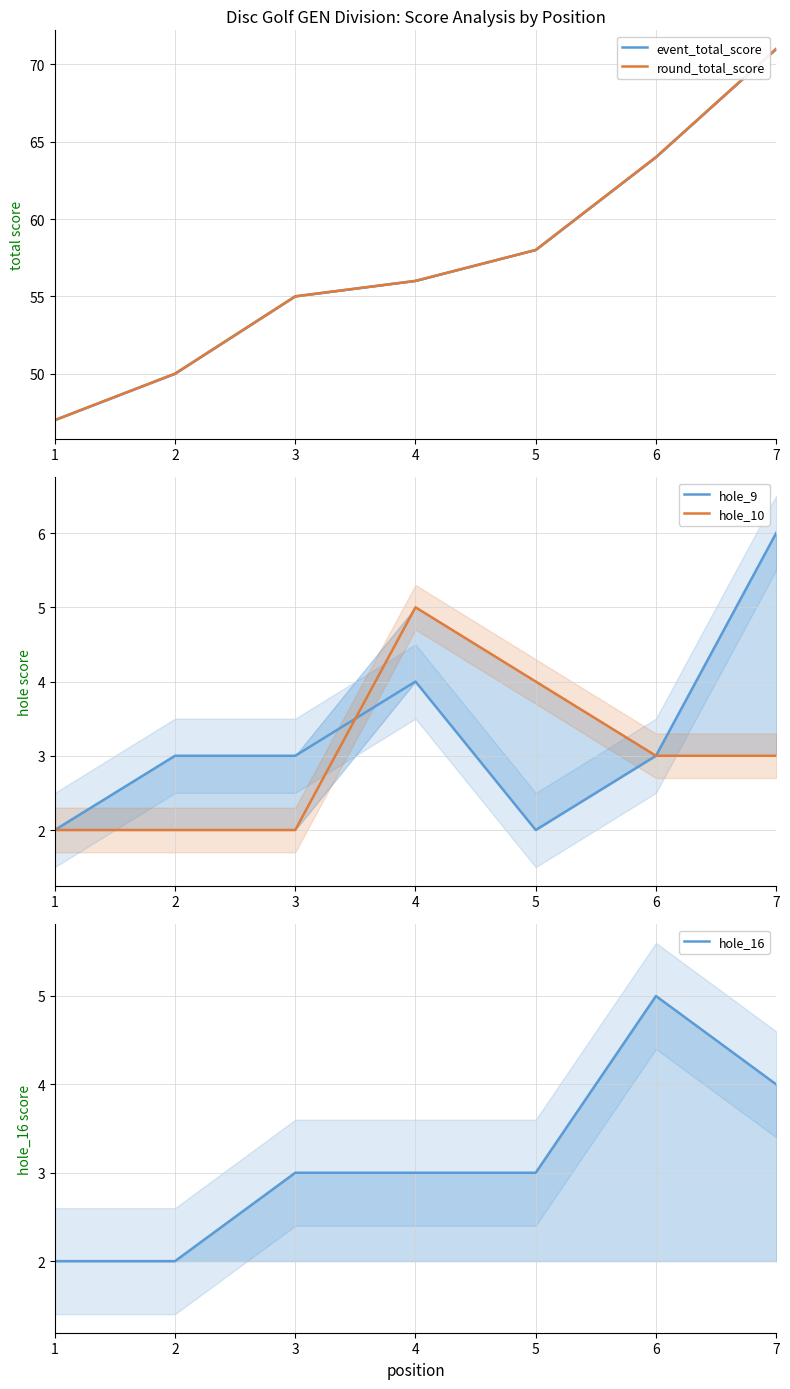

What is the minimum value shown in the chart?

2